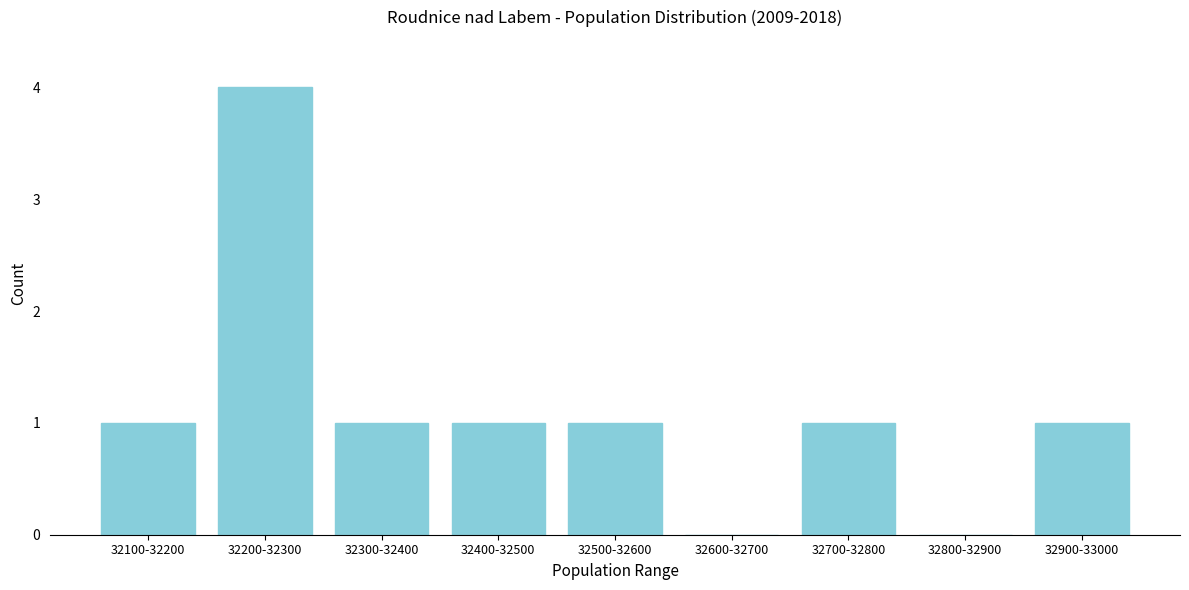

Reading right to left, list all the values displayed in this chart.

32900-33000=1	32800-32900=0	32700-32800=1	32600-32700=0	32500-32600=1	32400-32500=1	32300-32400=1	32200-32300=4	32100-32200=1